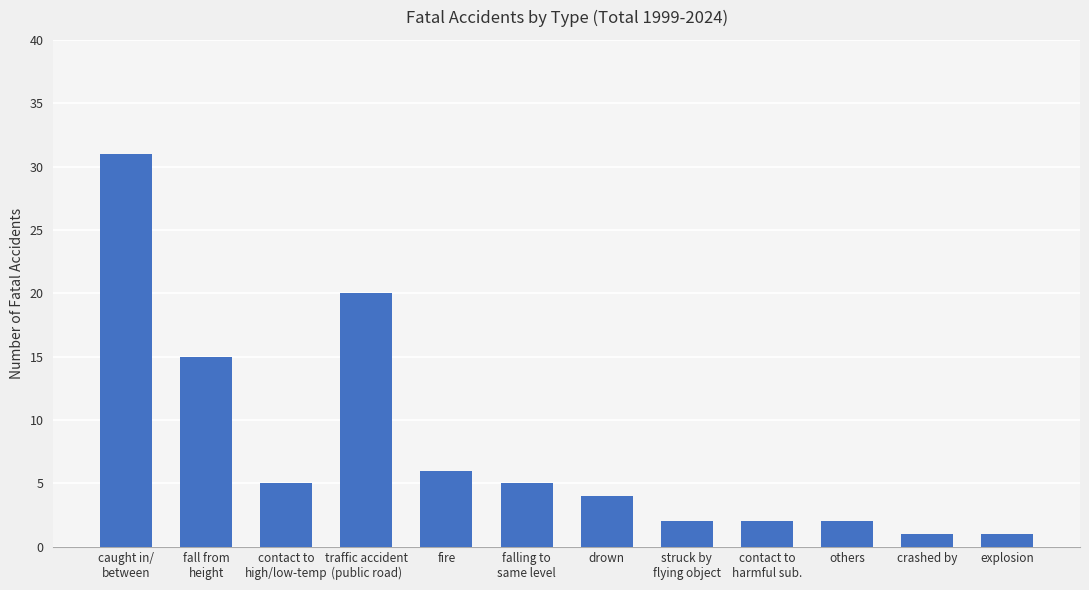

Are the bars grouped side by side (vs. stacked)?

No